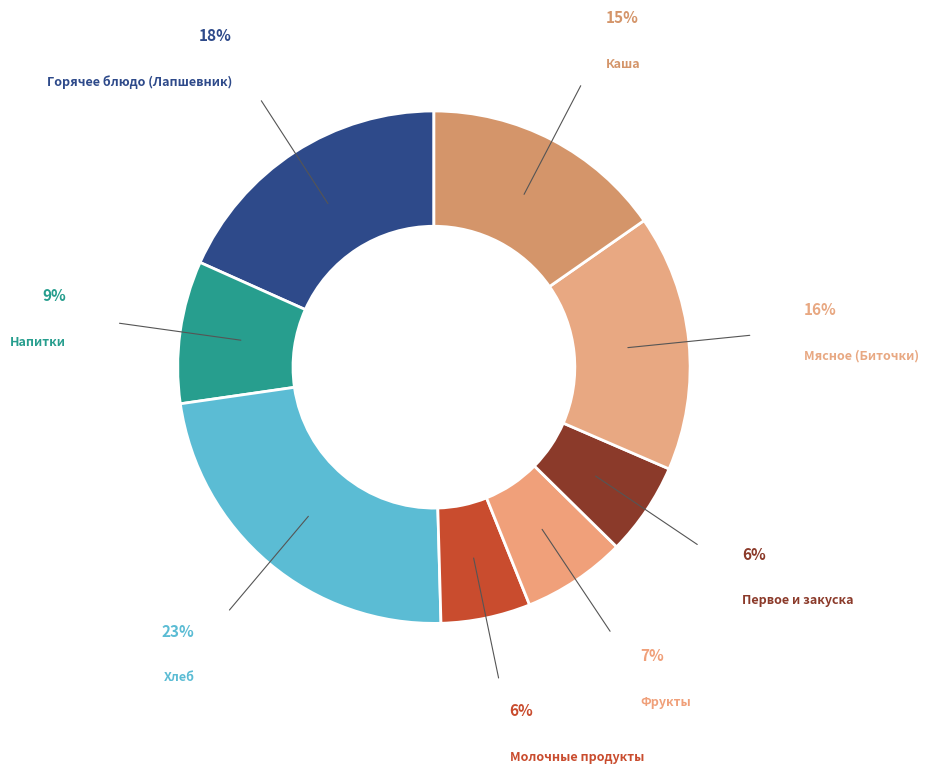

How many slices are in this pie chart?

8